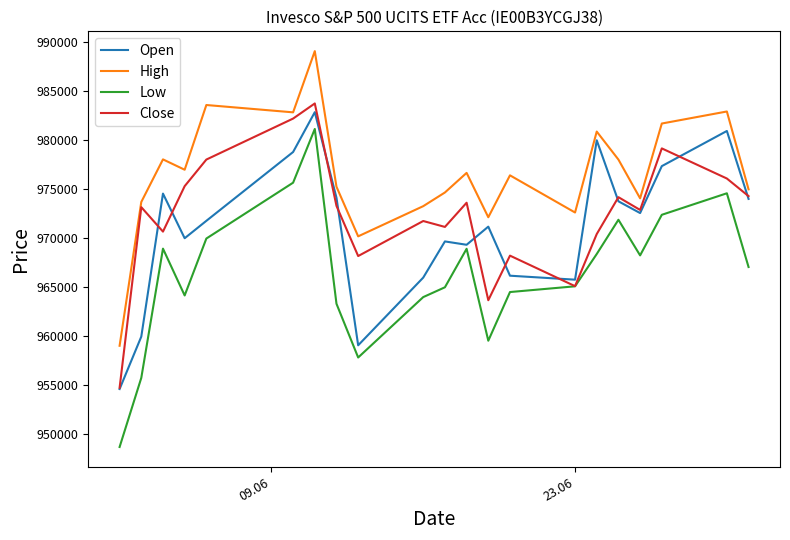

What is the minimum value shown in the chart?

948683